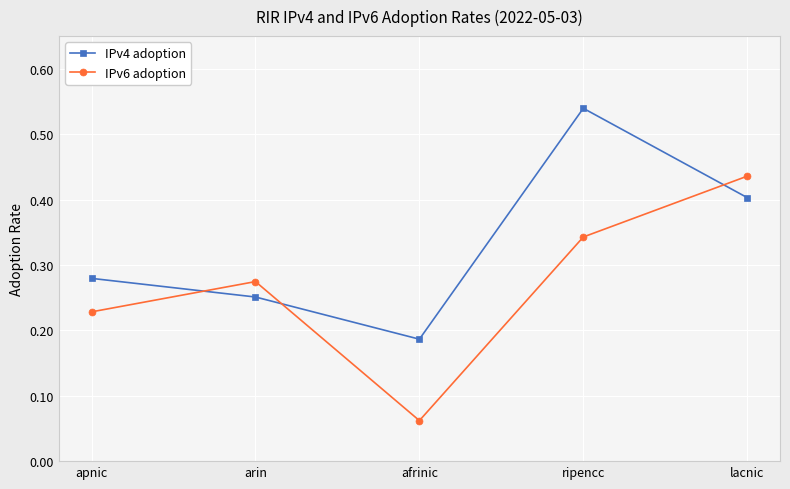

How many lines are shown in the chart?

2